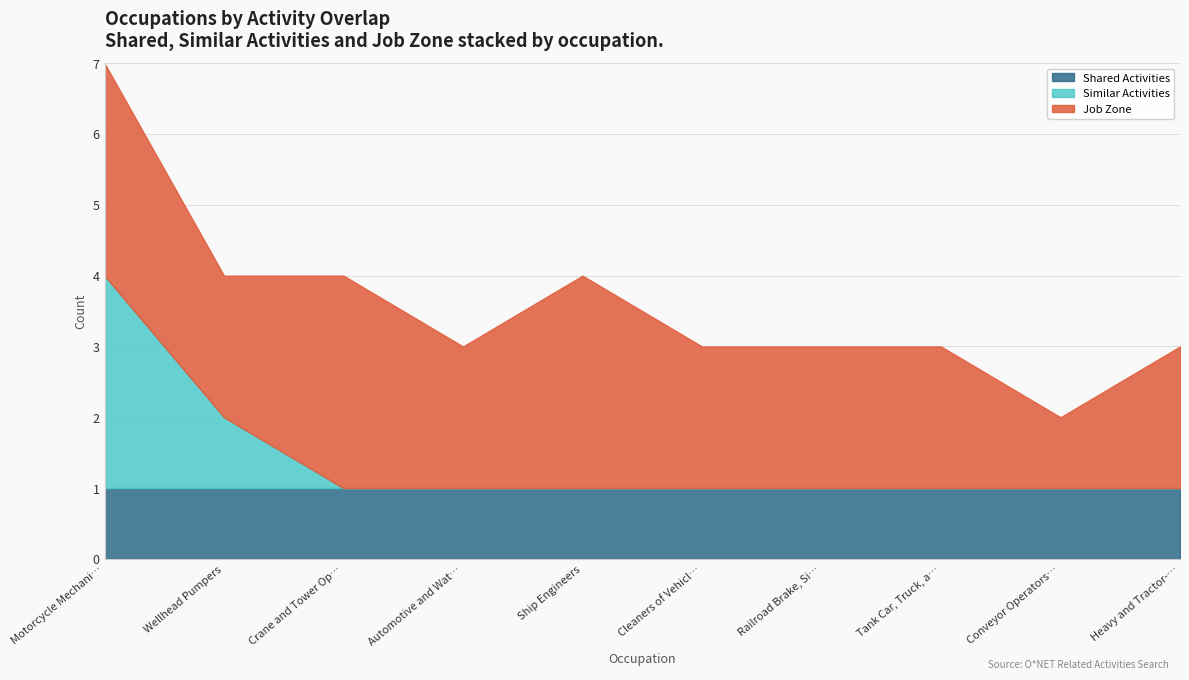

Which category has the lowest value in the Job Zone series?

Conveyor Operators and Tenders